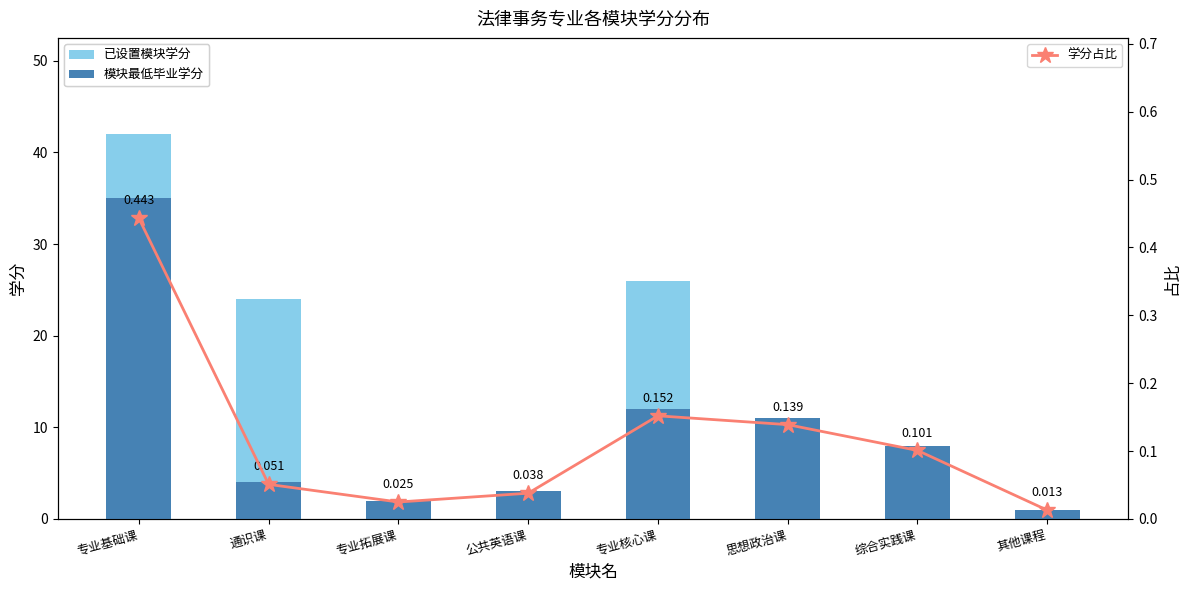

What is the highest value of the 模块最低毕业学分 series?

35.0